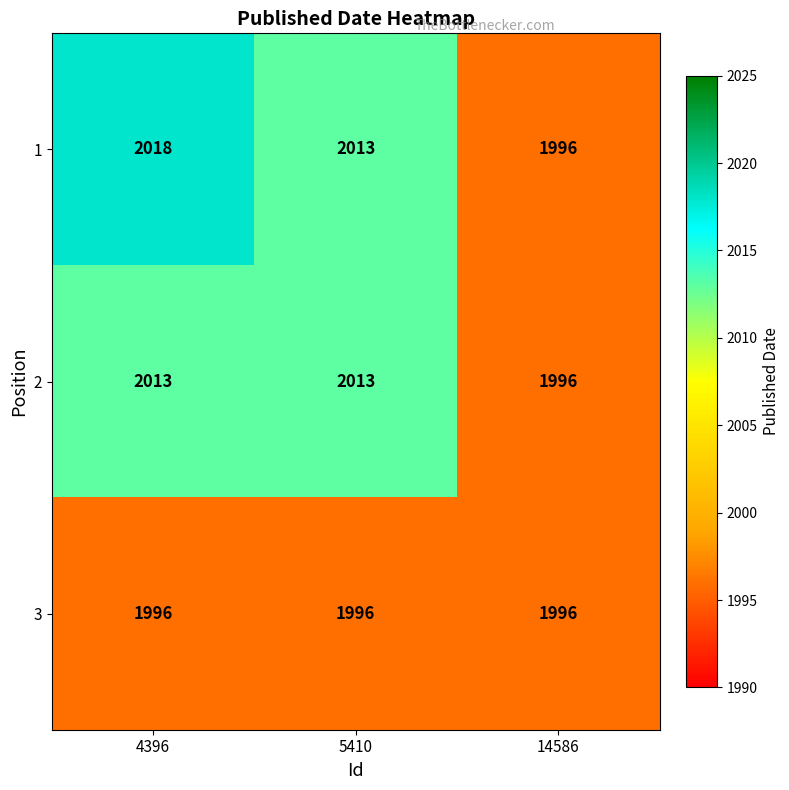

What is the difference between the highest and lowest values at 4396?

22